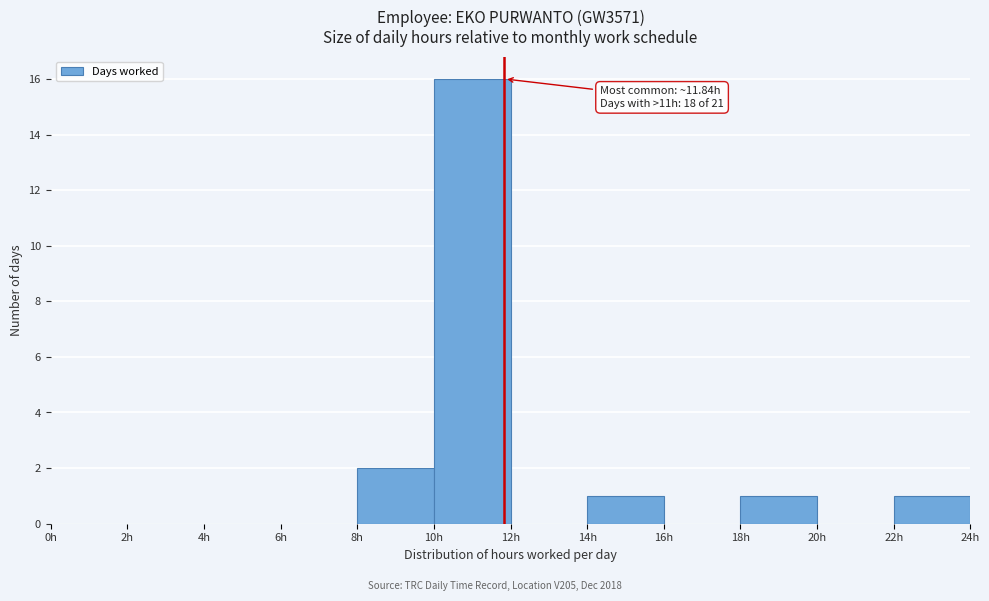

Which range on the x-axis has the tallest bar?

10 to 12